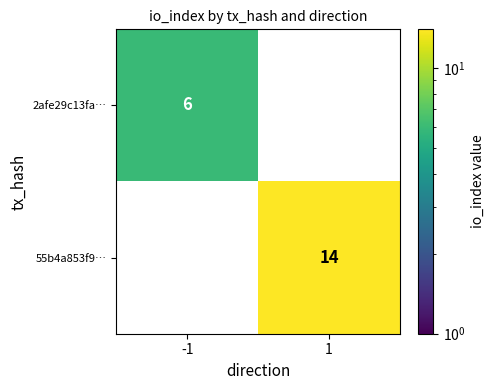

Count the number of data series in this chart.

2